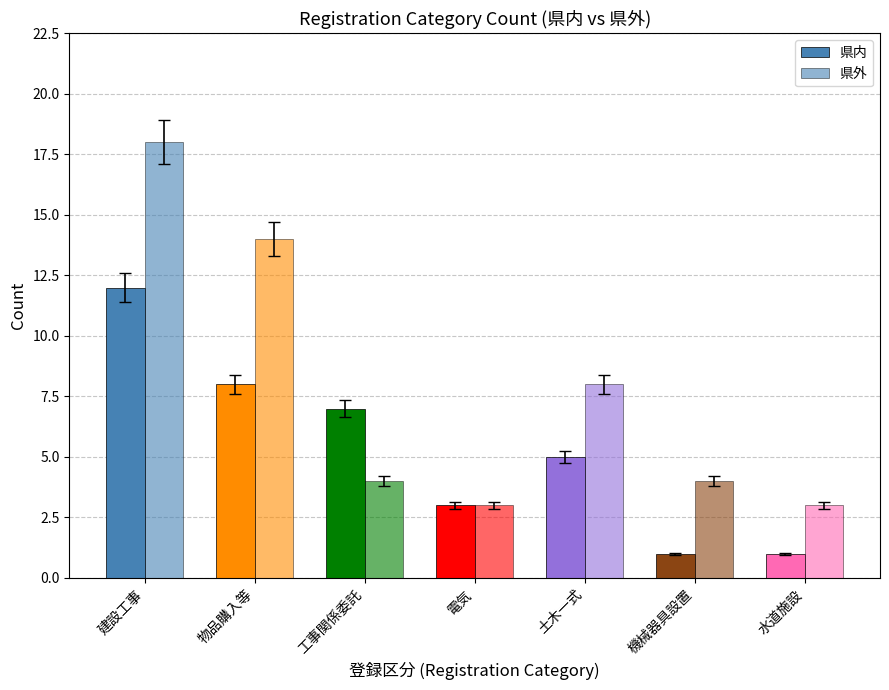

Which label corresponds to the smallest value in the chart?

機械器具設置